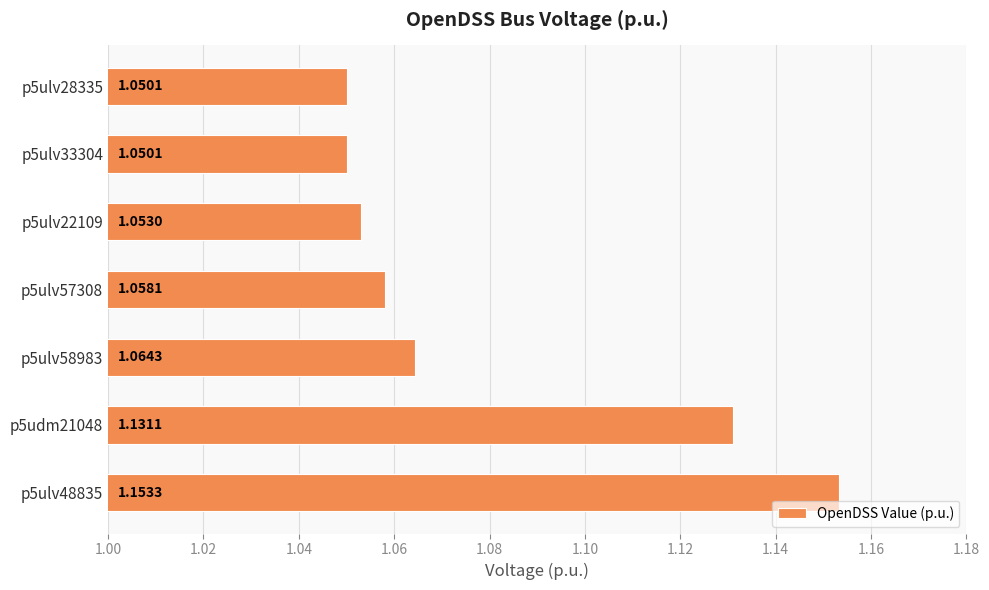

What is the sum of the values at p5ulv57308 and p5ulv58983?

2.1